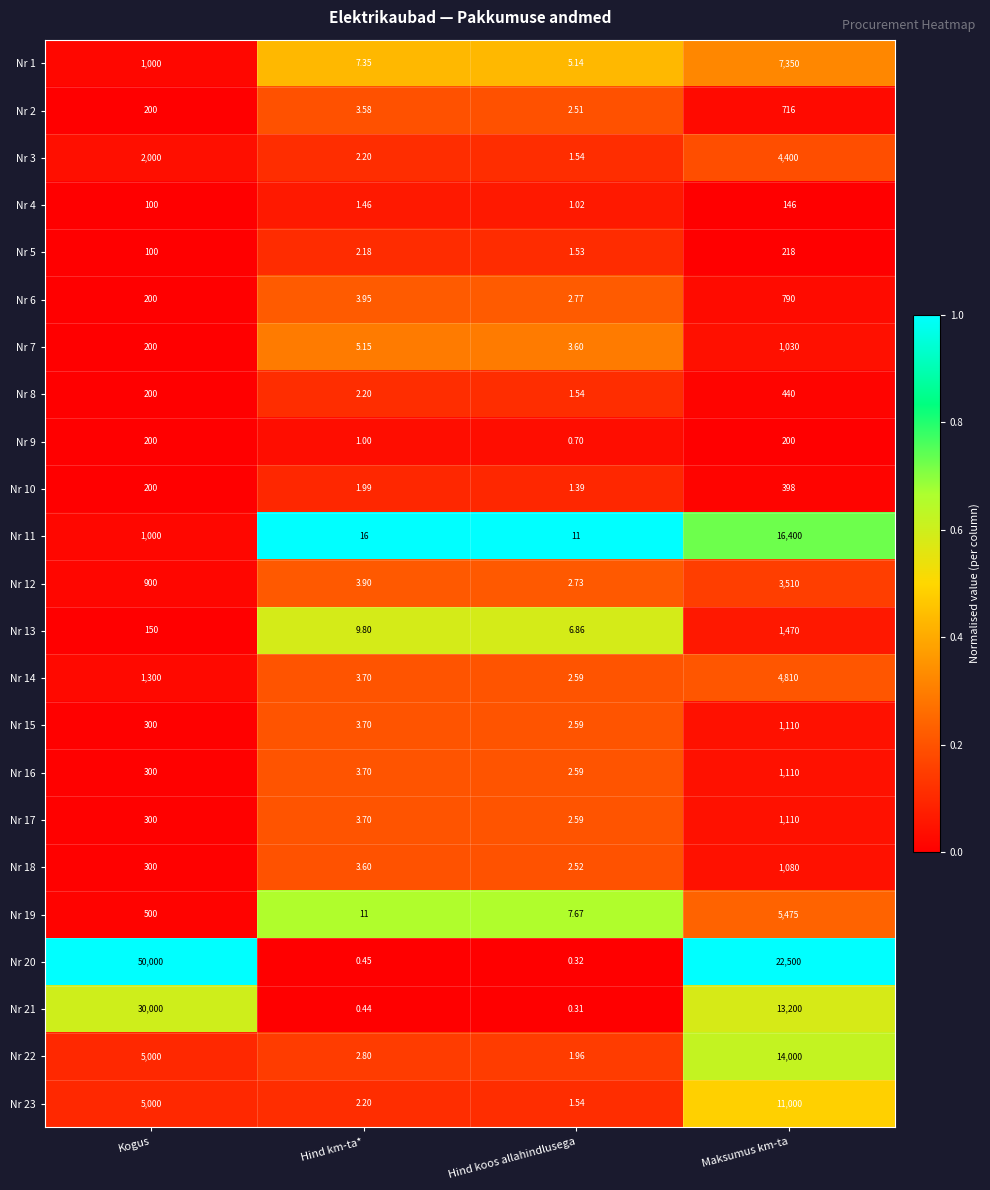

Where does the Nr 21 series first go above 13200?

Kogus